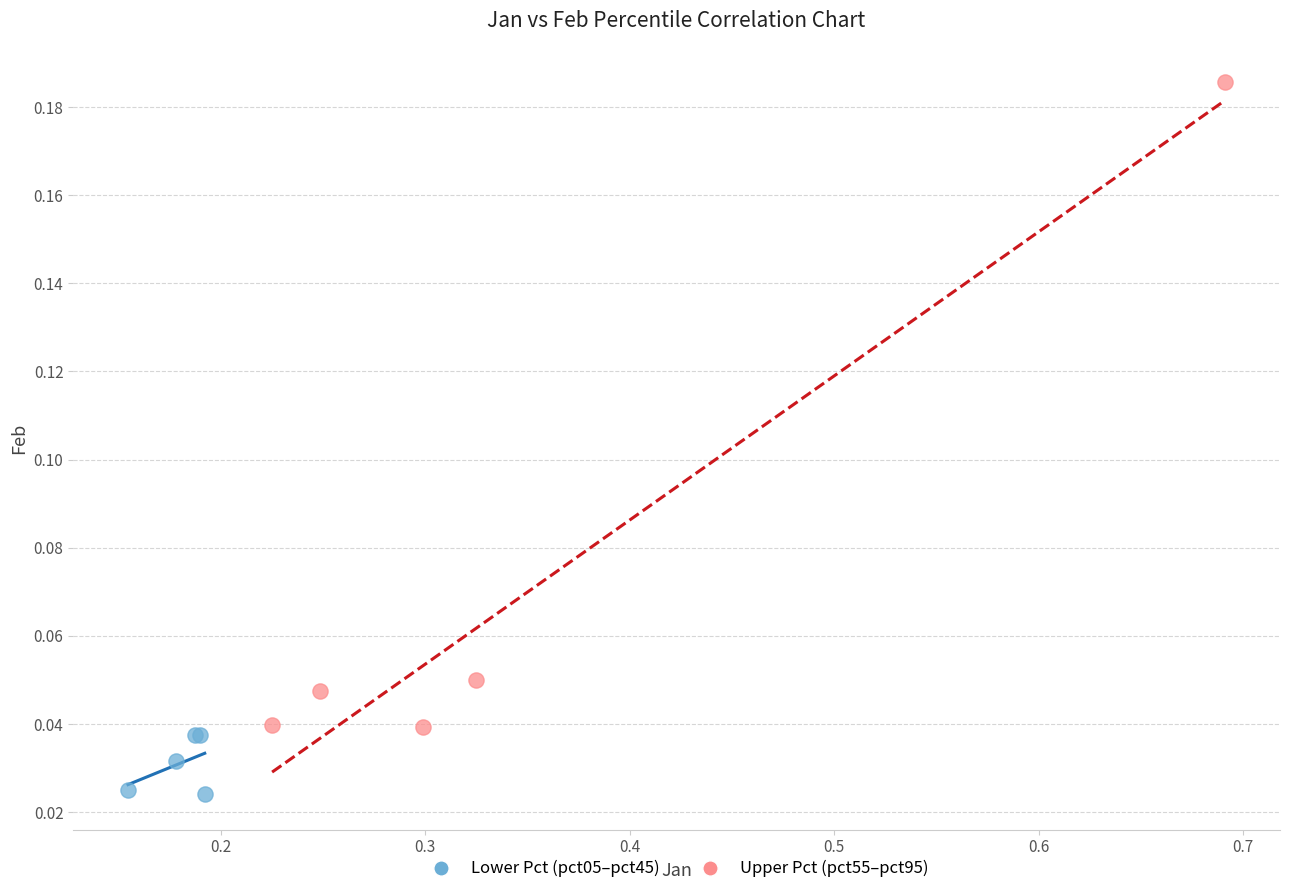

Which series contains the lowest Y value?

Lower Pct (pct05–pct45)